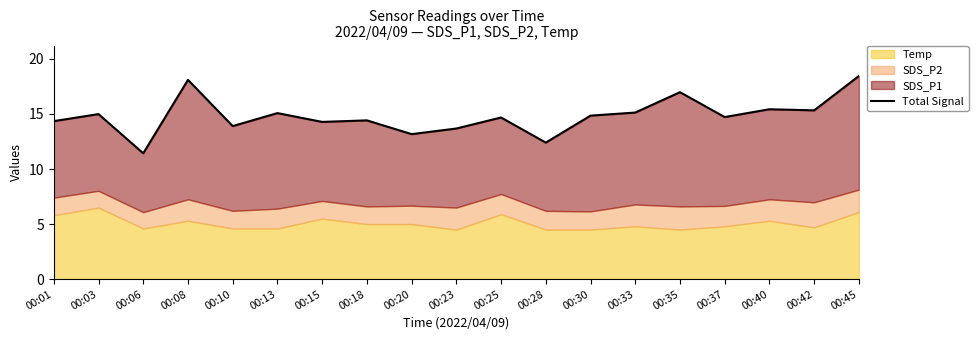

What is the difference between the maximum and minimum values?

7.0